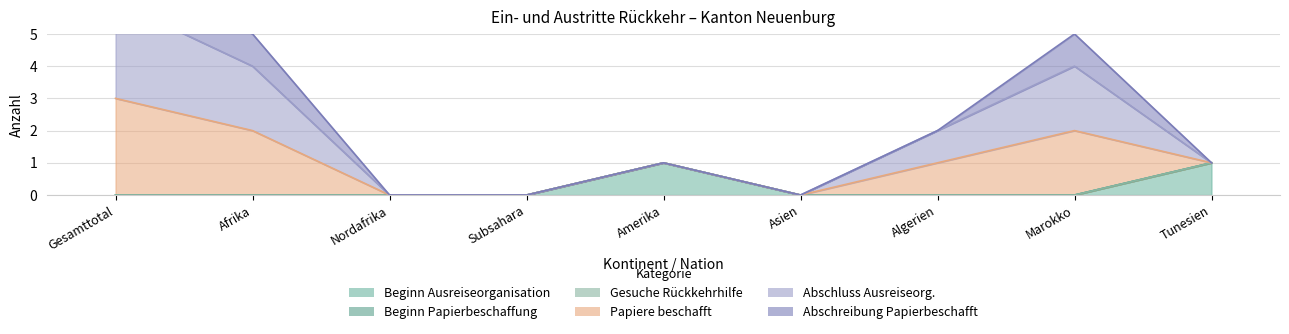

What is the greatest value displayed?

7